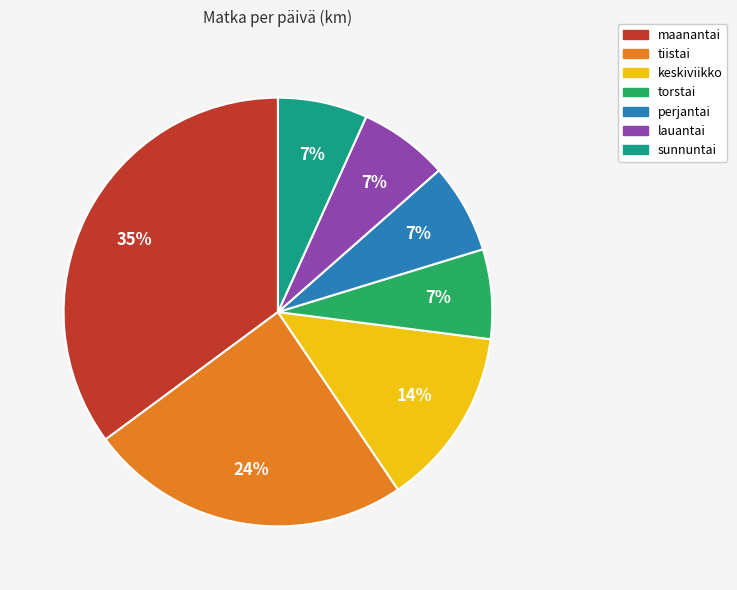

Does perjantai represent more than half of the total?

No